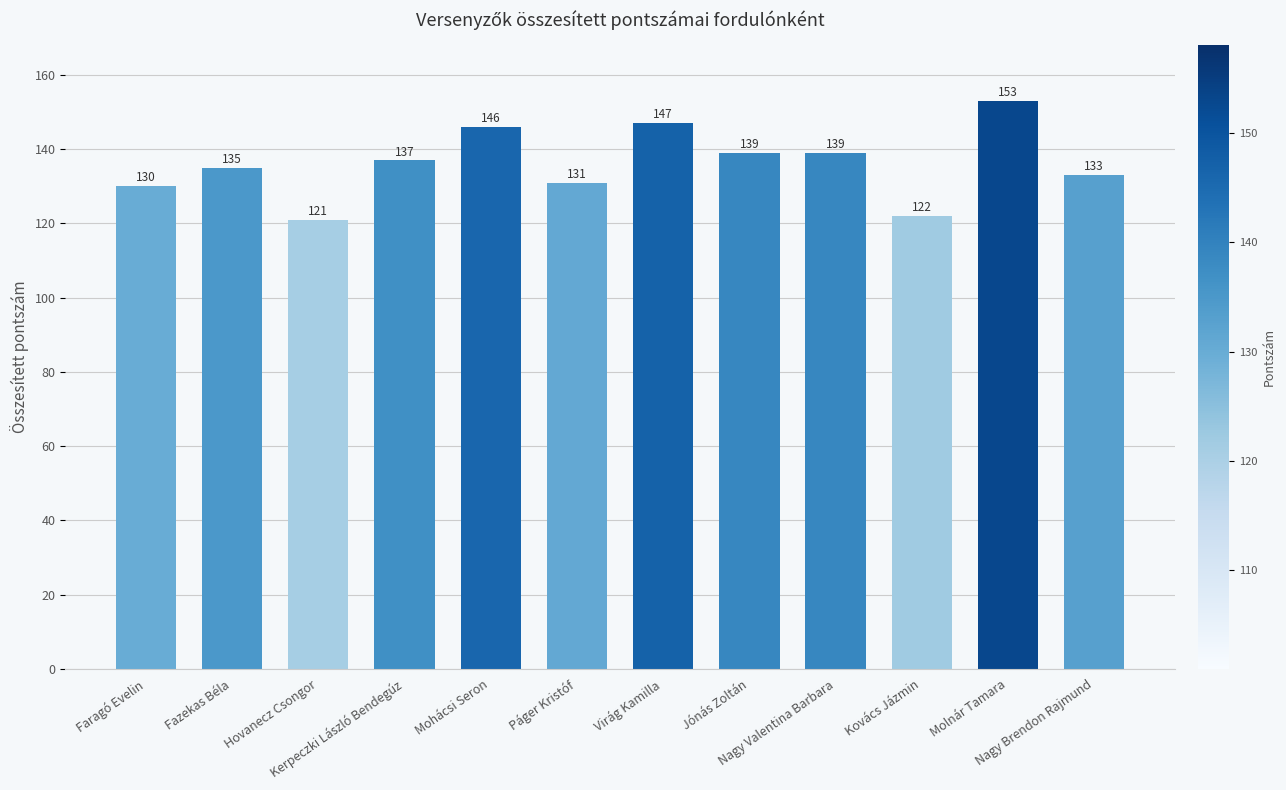

Which label corresponds to the smallest value in the chart?

Hovanecz Csongor